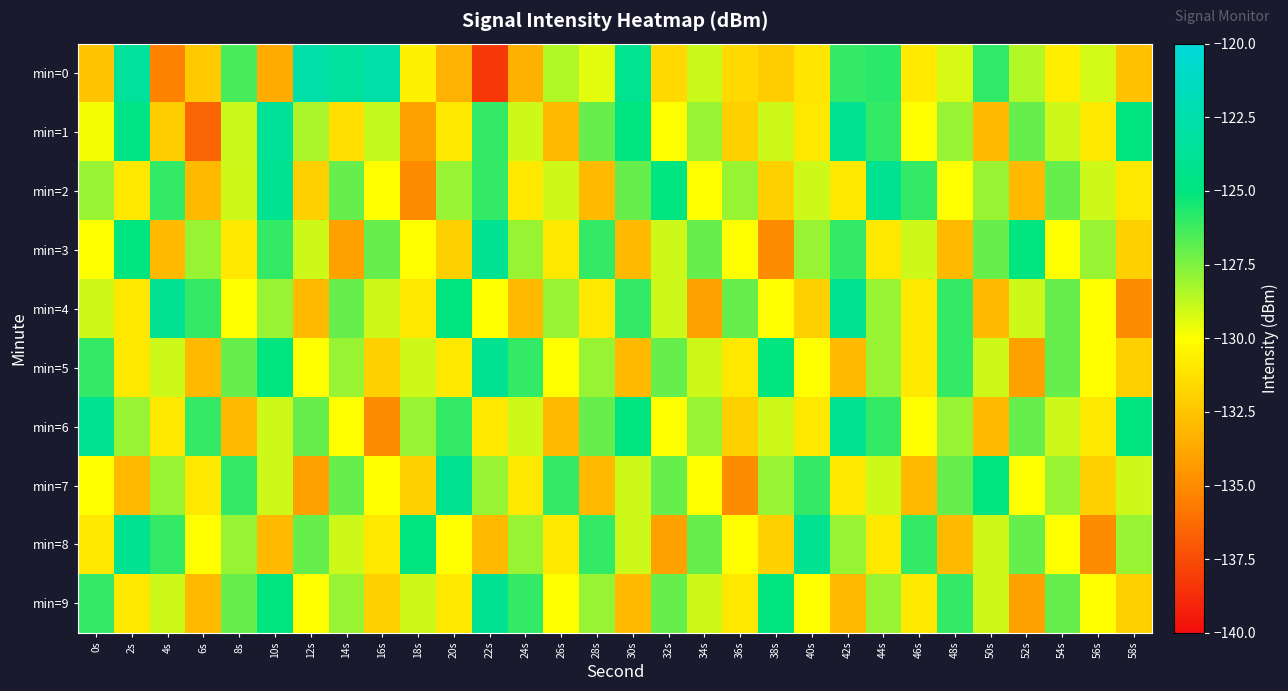

Between 16s and 54s, which is larger?

16s